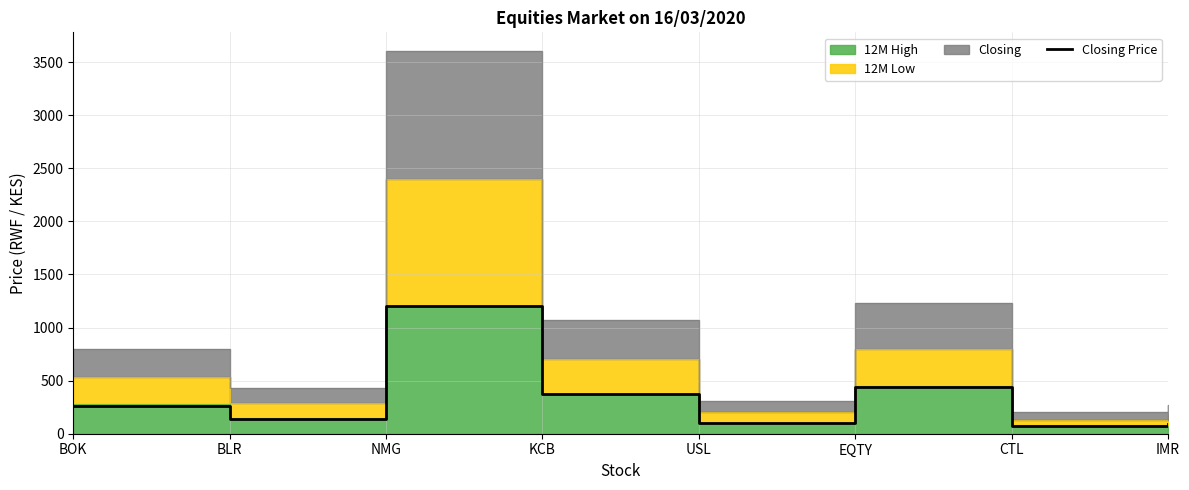

Count the number of categories in the chart.

8